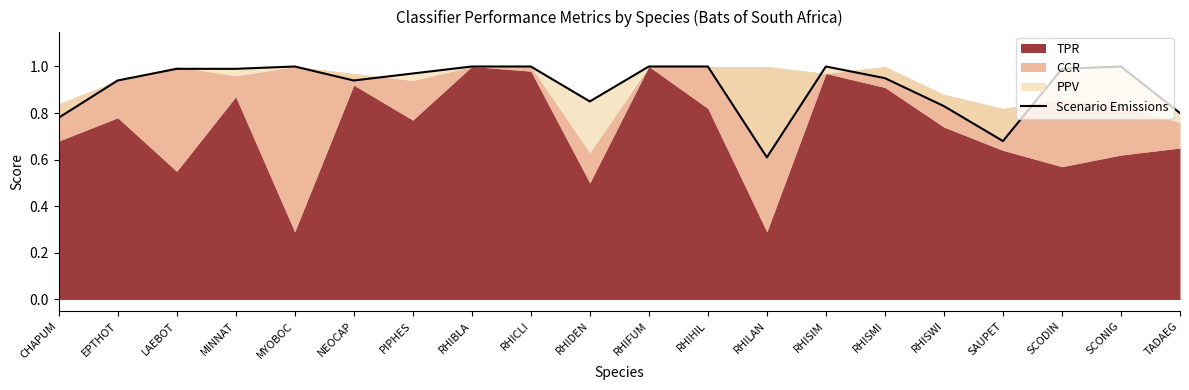

What is the sum of all values?

18.3